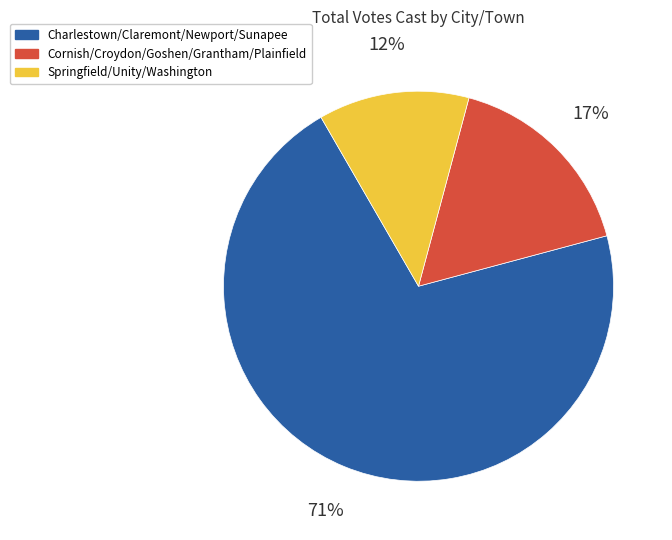

Approximately how many times larger is the value at Cornish/Croydon/Goshen/Grantham/Plainfield compared to Springfield/Unity/Washington?

1.3